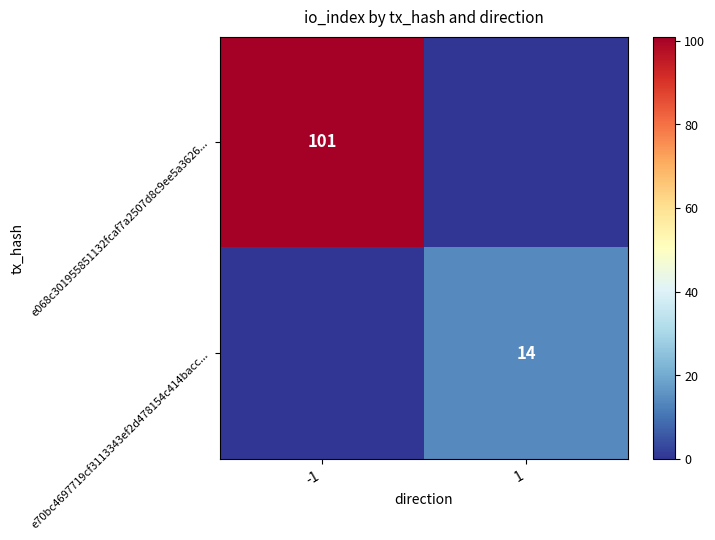

What is the average value of the e068c301955851132fcaf7a2507d8c9ee5a3626... series?

50